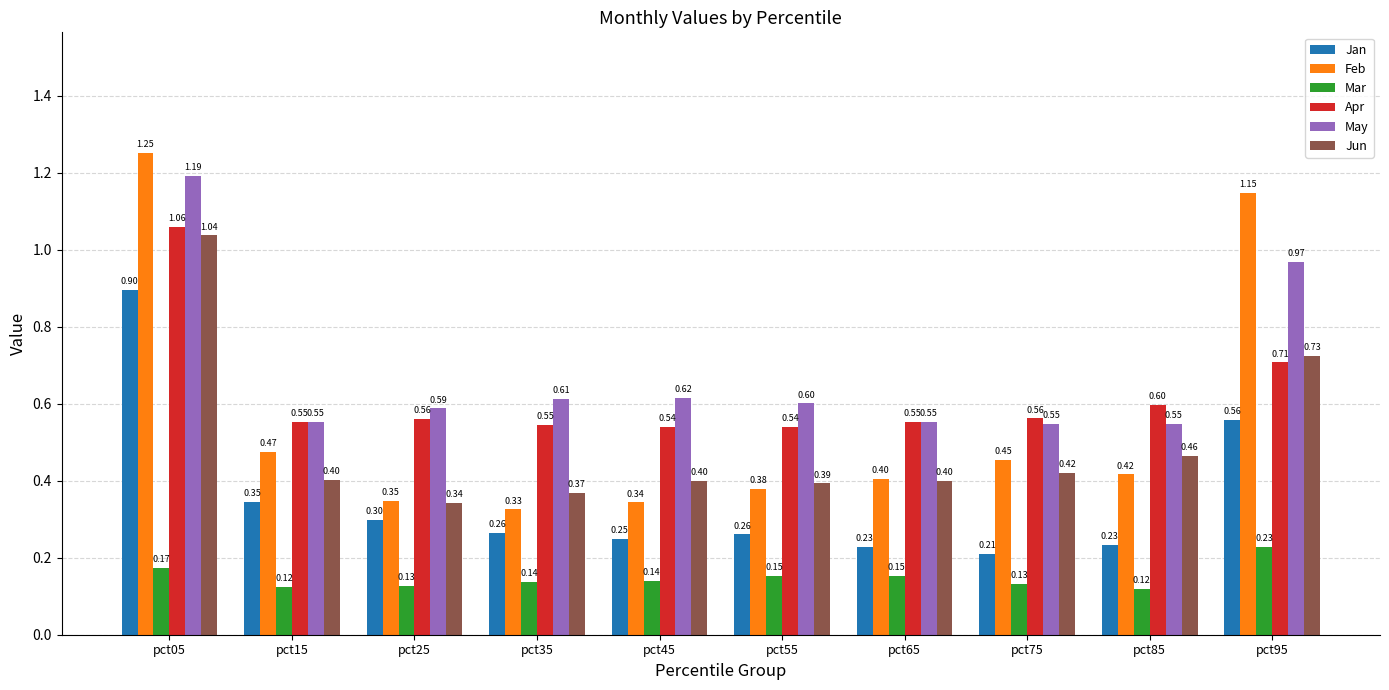

The Jan series shows 0.3 at pct25. True or false?

True